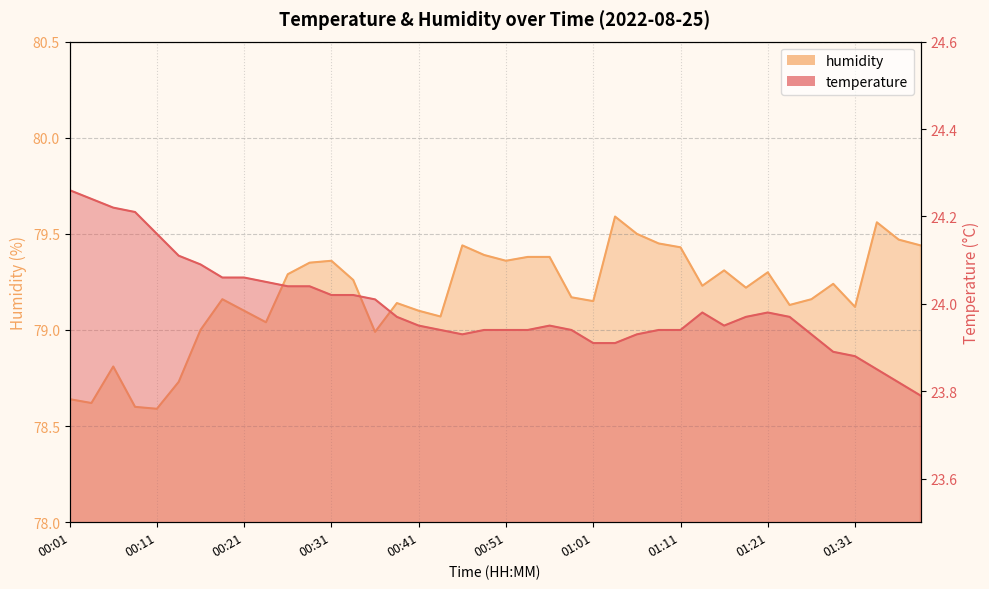

At which category is the sum across all series the highest?

01:03